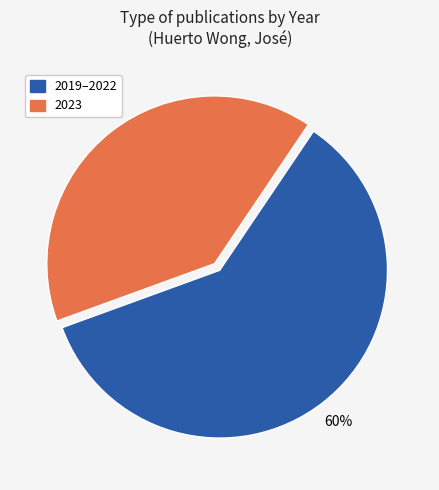

Does any single category account for the majority?

Yes